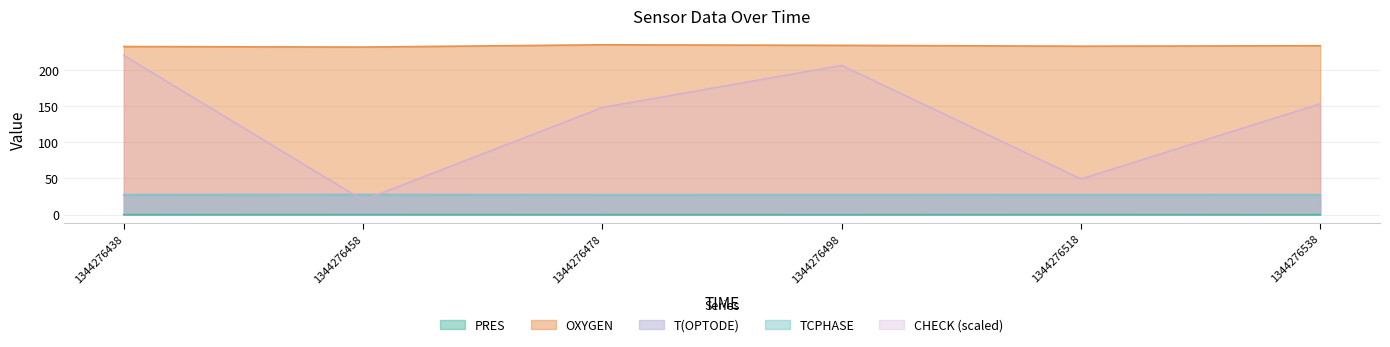

At which category does the chart reach its minimum across all series?

1344276538